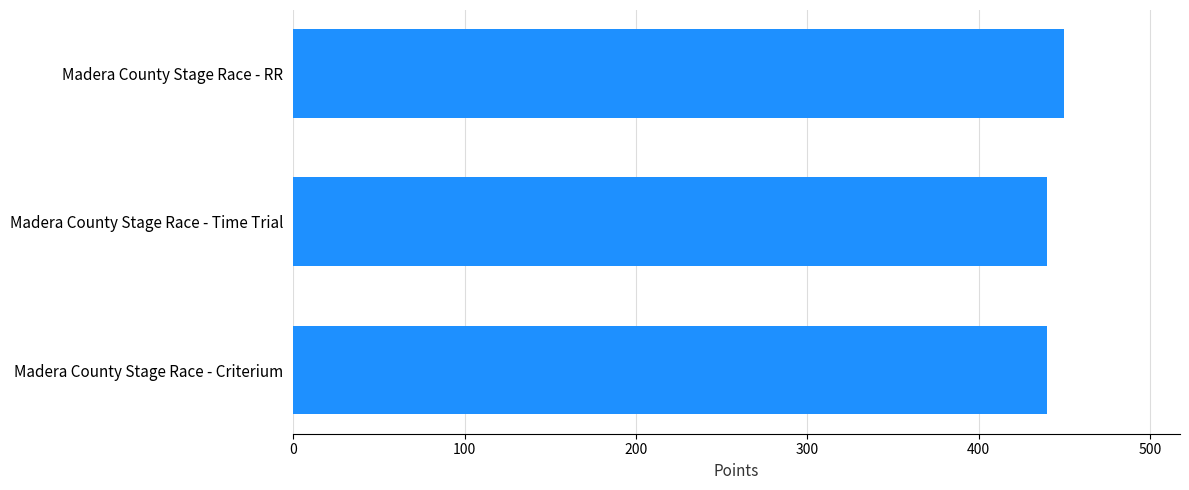

What is the smallest value displayed?

440